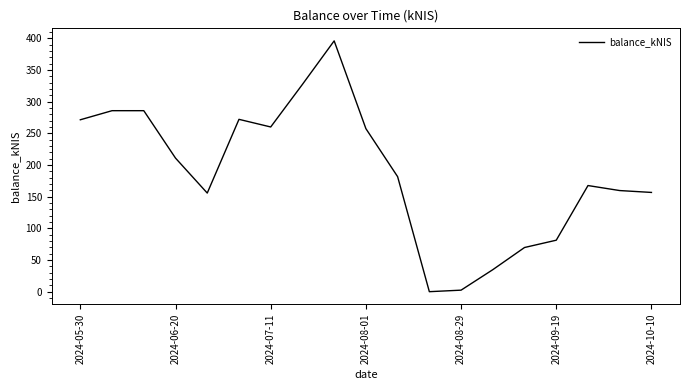

What is the maximum value shown in the chart?

395.8